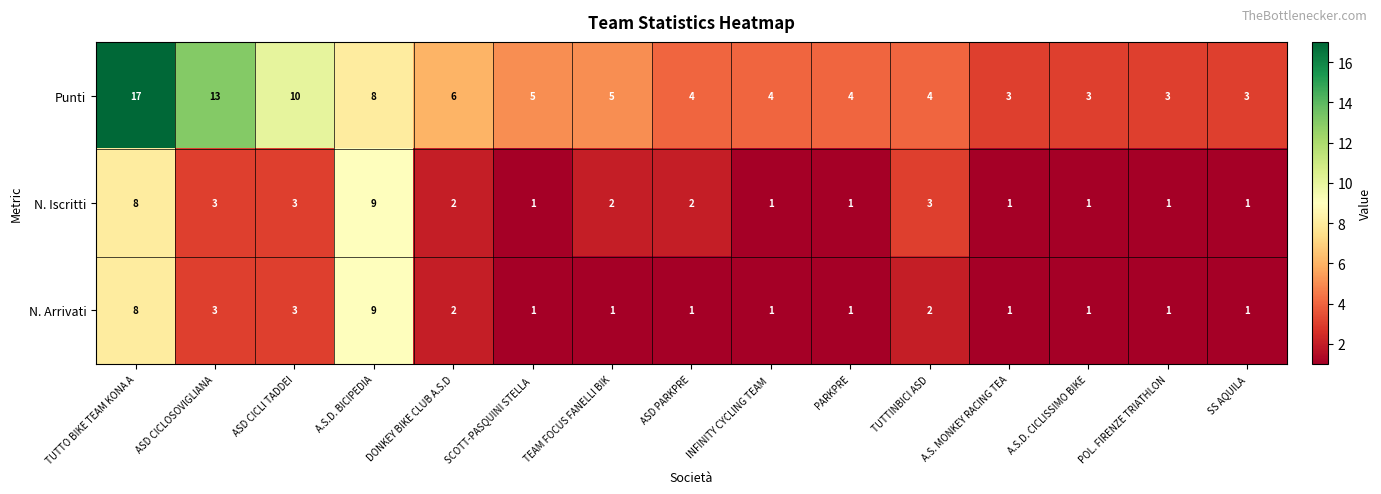

What is the difference between the highest and lowest values at ASD CICLI TADDEI?

7